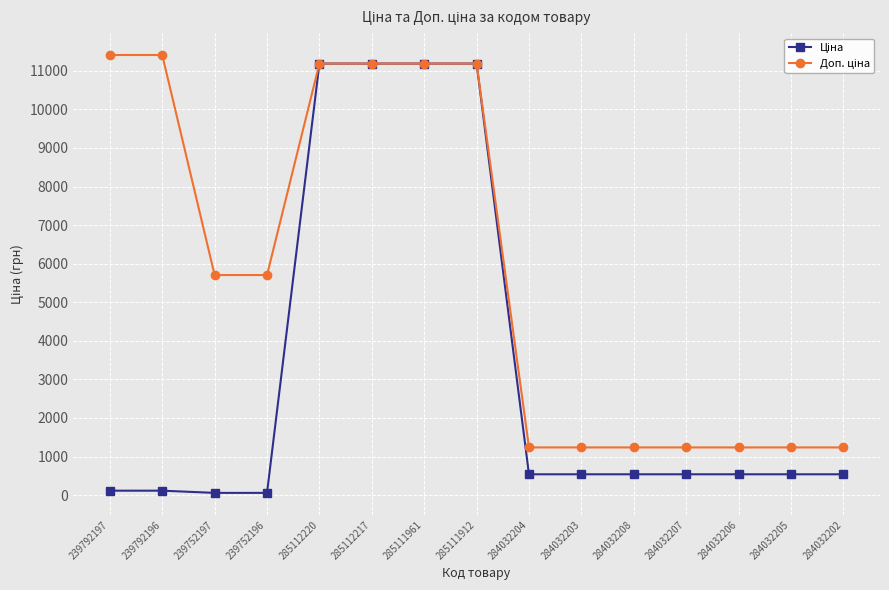

What is the total value across all series at 285112217?

22376.3